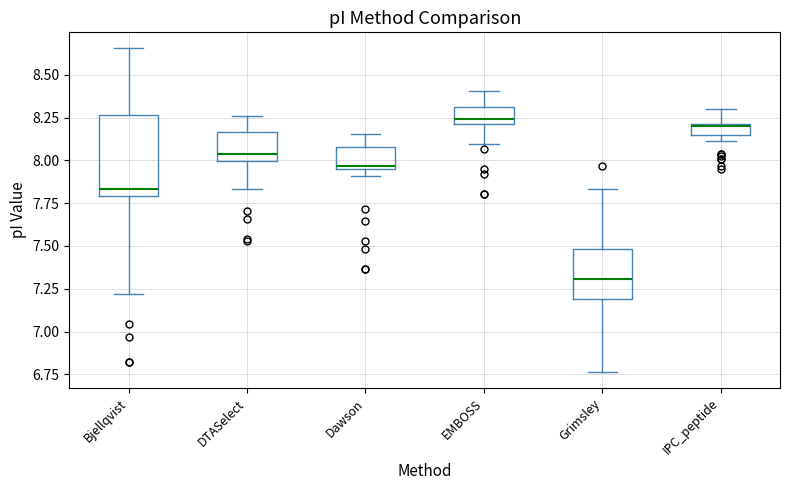

Where does the upper whisker of the box for IPC_peptide end on the y-axis? The values are not printed on the chart, so give them approximately, as read against the axis.

8.30